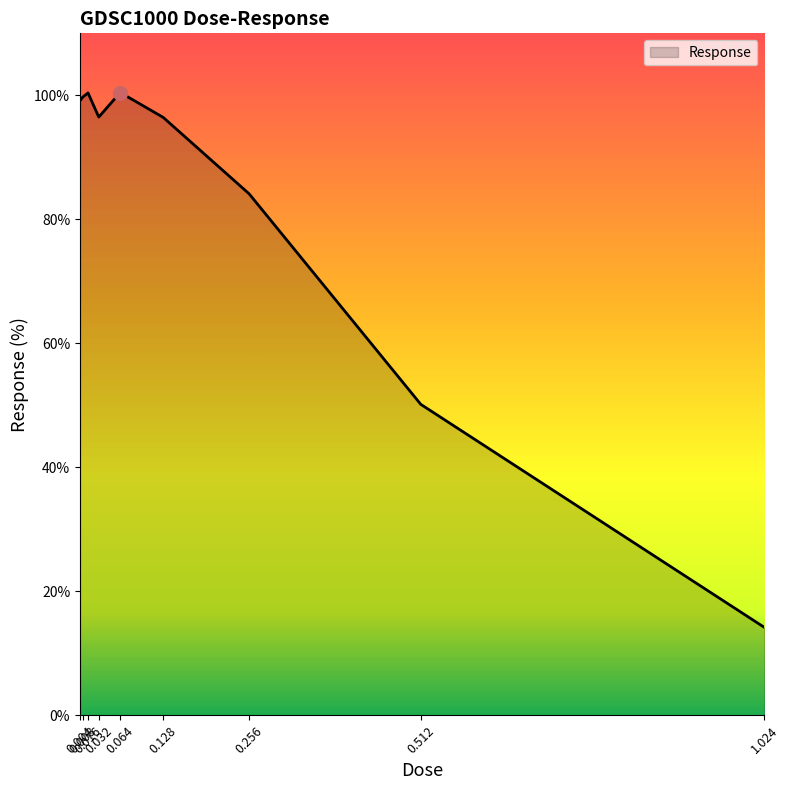

Is it true that the value at 1.024 is 25.4?

False